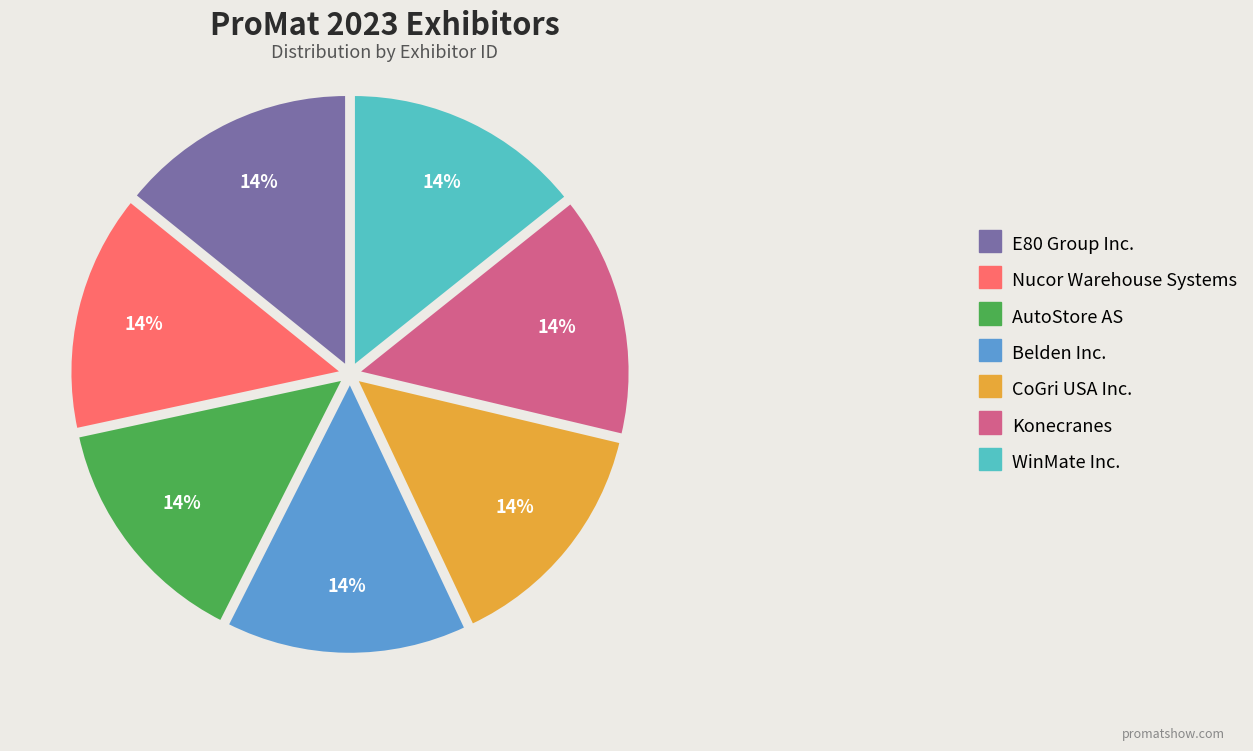

Is there a majority slice in this chart?

No